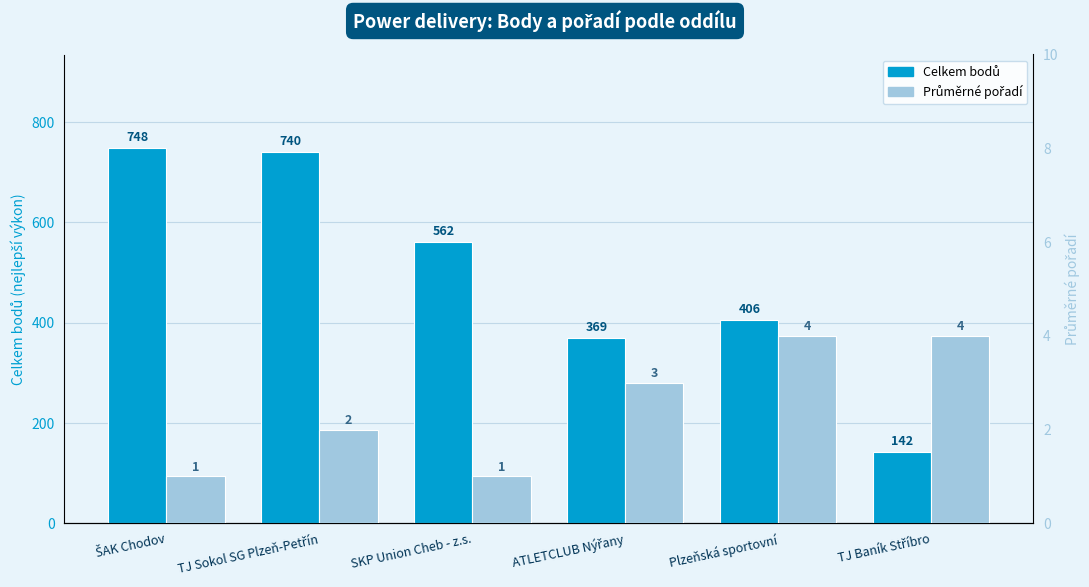

What is the minimum value shown in the chart?

1